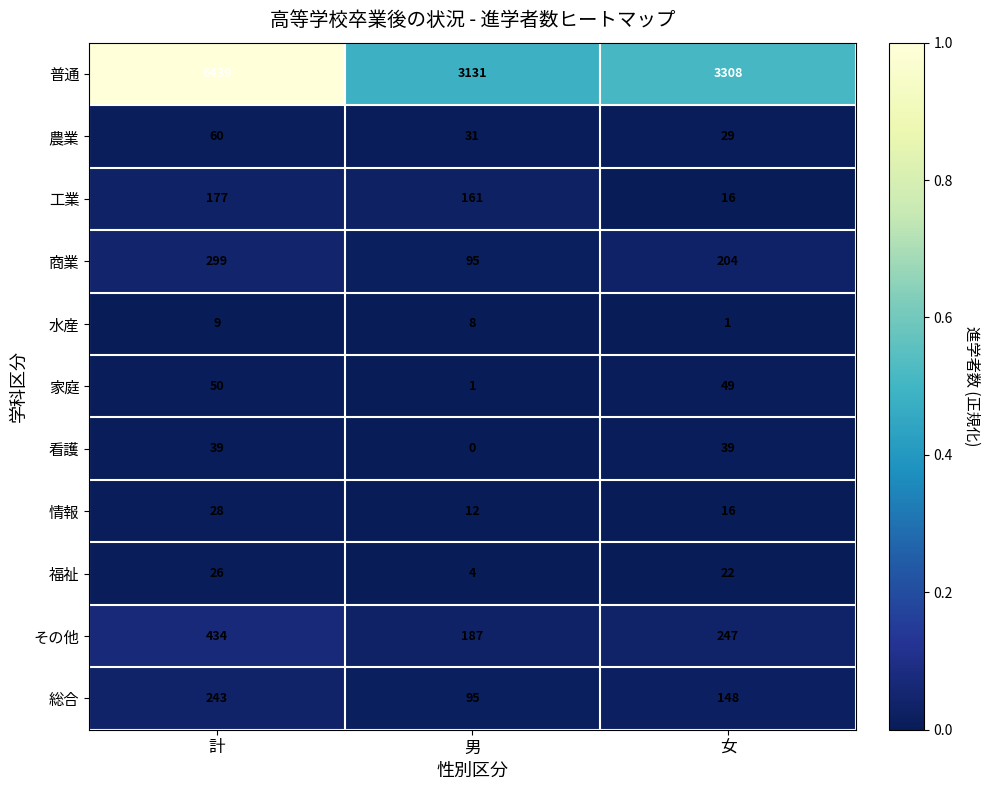

Which series has the widest spread of values?

普通